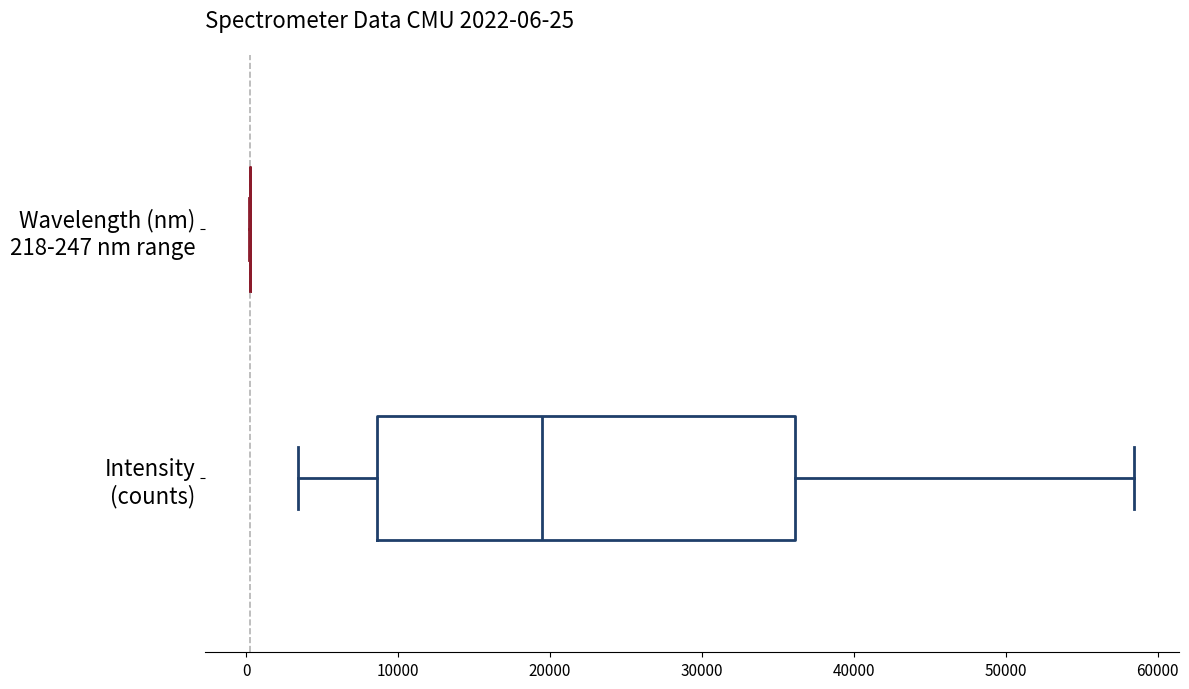

Which box is the widest, from its left edge to its right edge?

Intensity (counts)